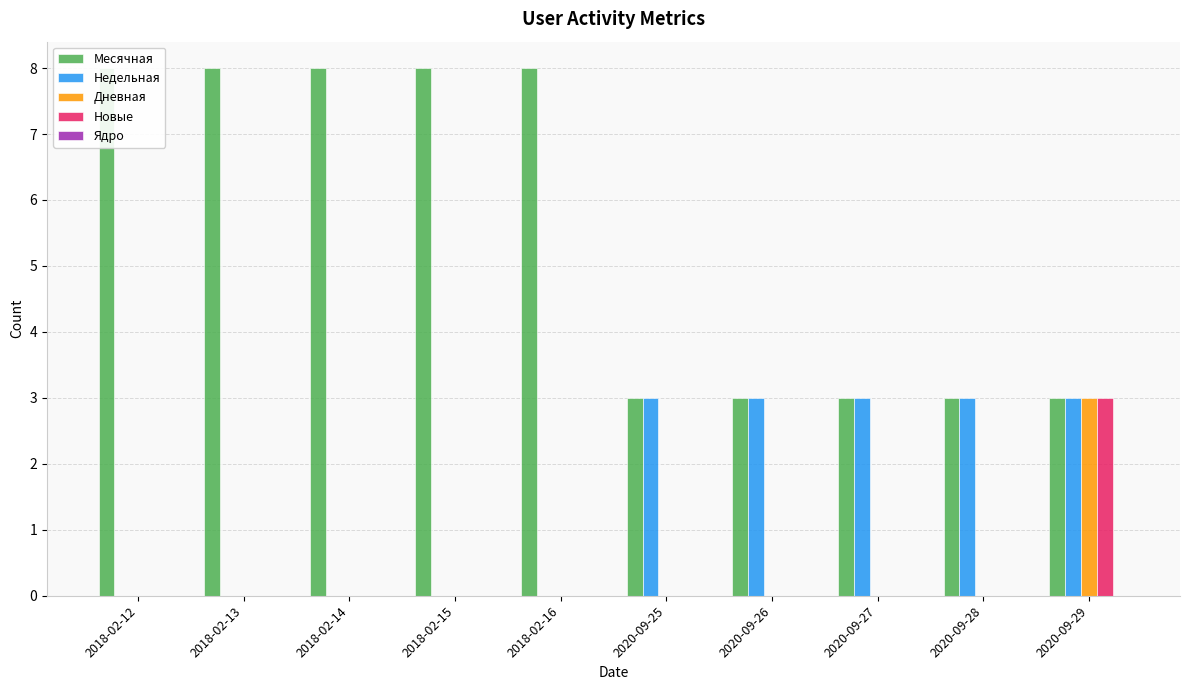

How many groups of bars are there?

10